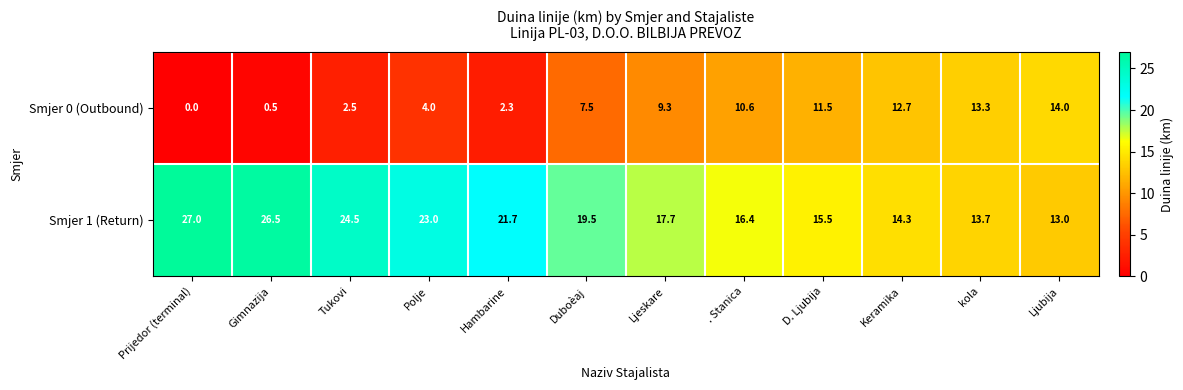

What is the maximum value shown in the chart?

27.0